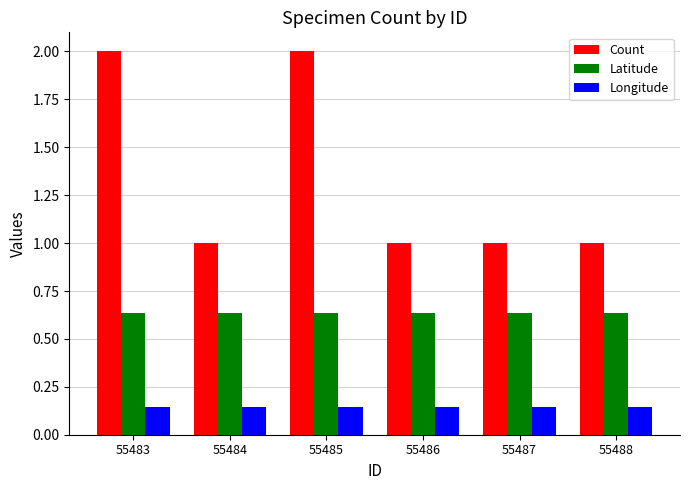

What is the greatest value displayed?

2.0